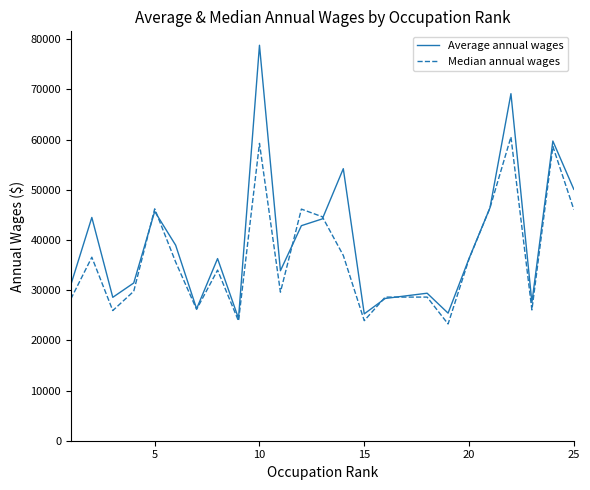

Rank the series by their maximum value, from lowest to highest.

Median annual wages, Average annual wages